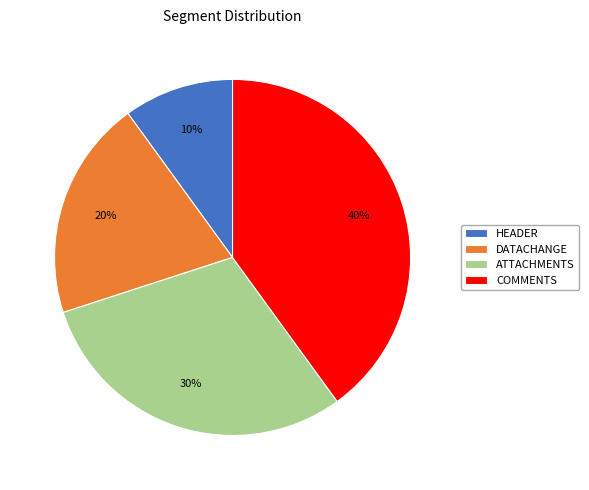

Approximately how many times larger is the value at COMMENTS compared to ATTACHMENTS?

1.3